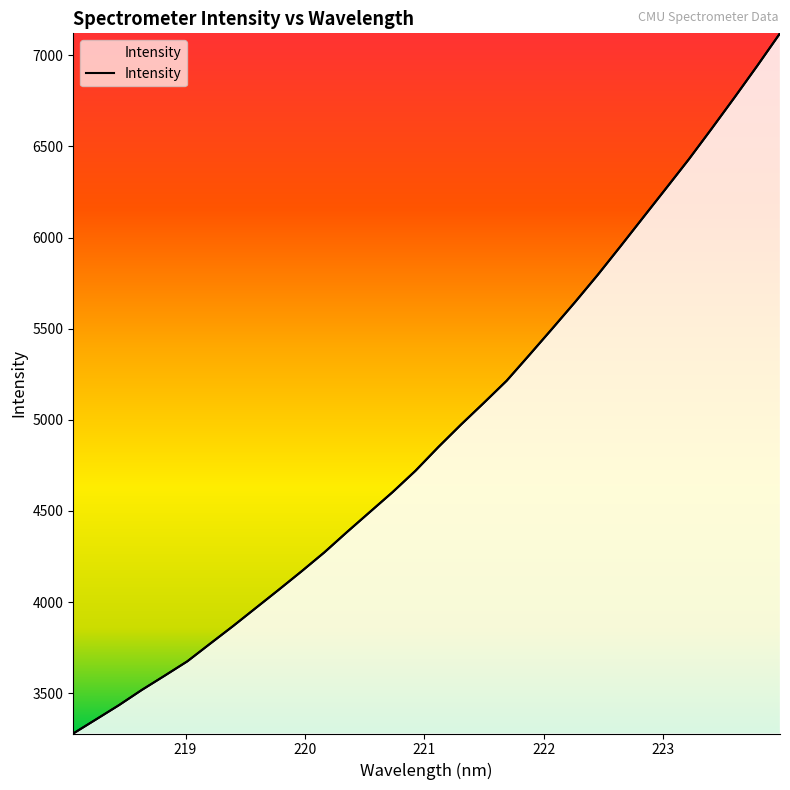

Where is the data nearest to the value 5199?

221.6902